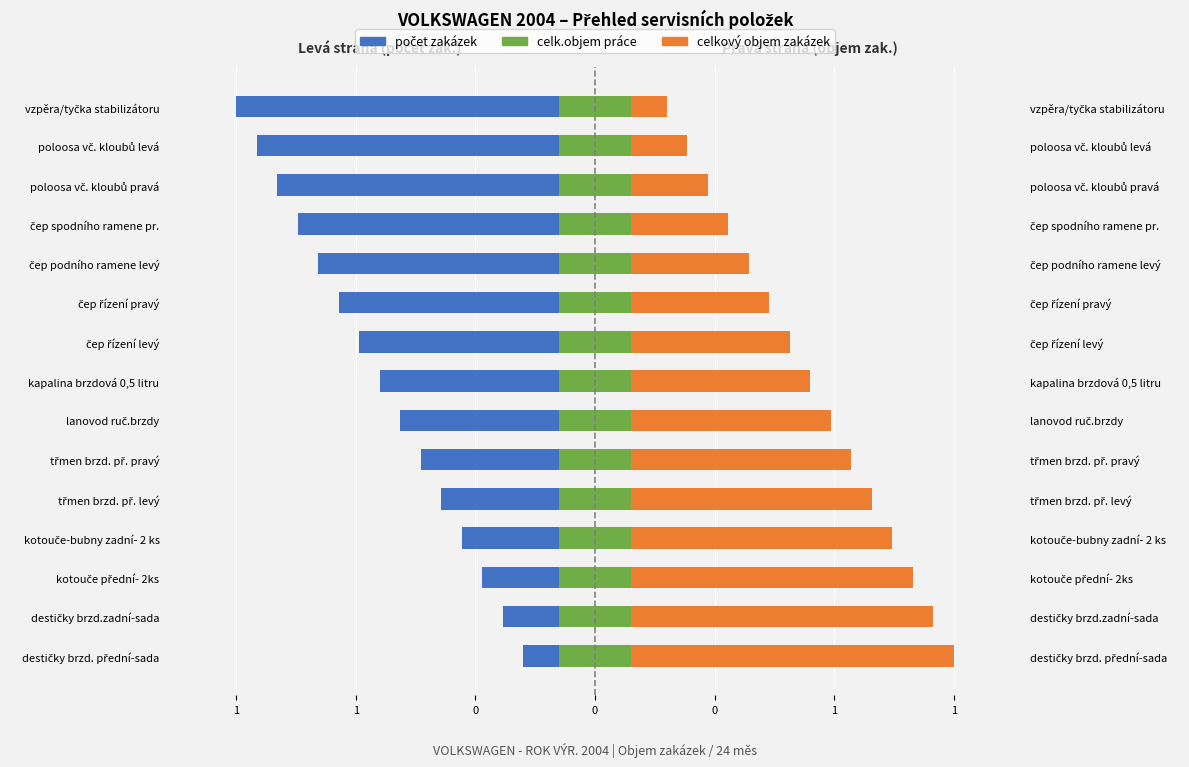

What are all the series names shown in the legend?

počet zakázek, celk.objem práce, celkový objem zakázek